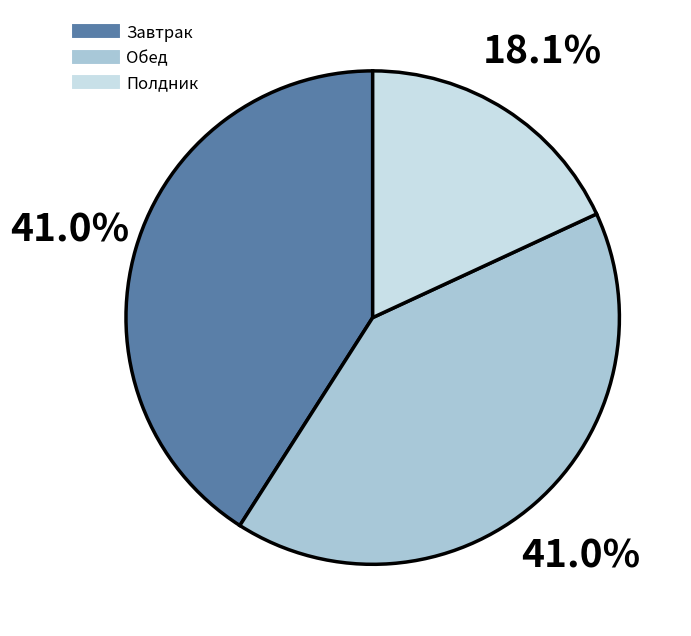

What portion of the pie excludes Обед?

59.0%